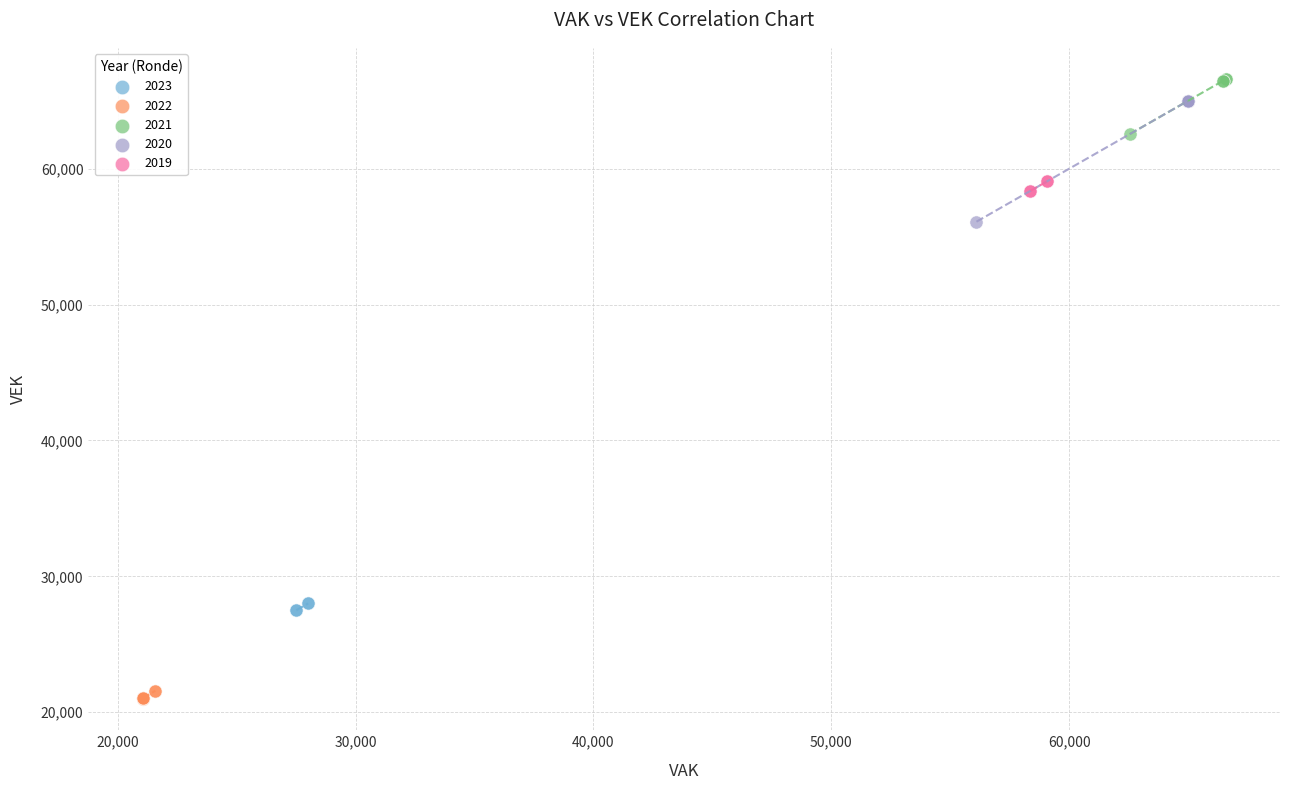

Which series has the widest spread of Y values?

2020